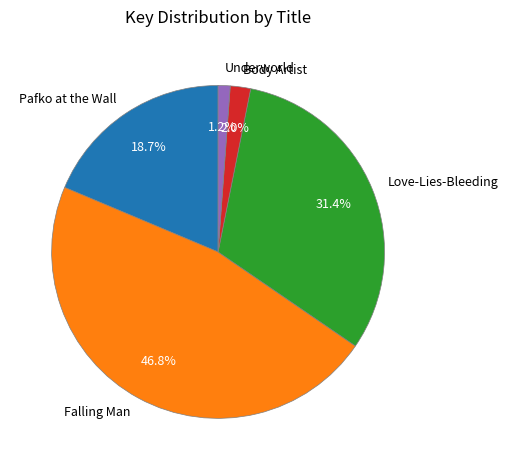

Is there any slice that represents more than half of the pie?

No